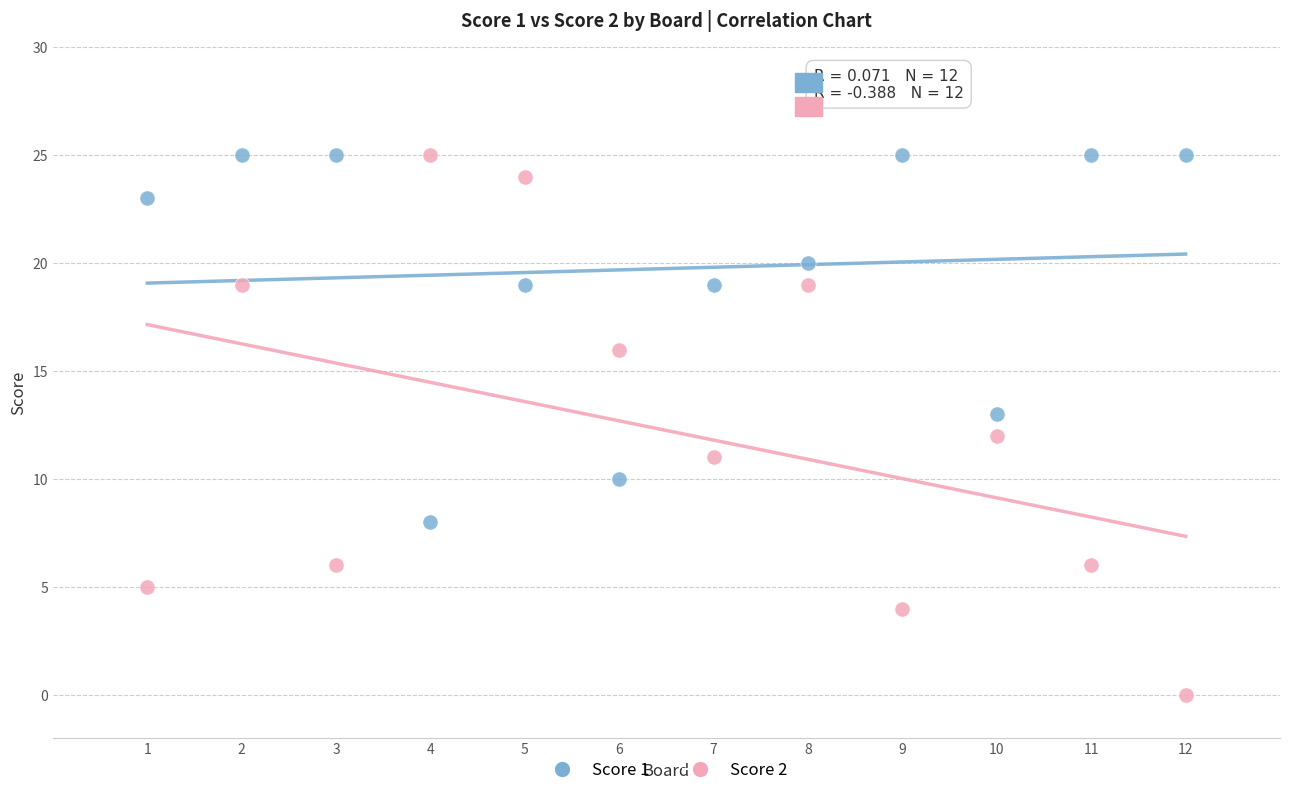

Which series has the widest spread of Y values?

Score 2